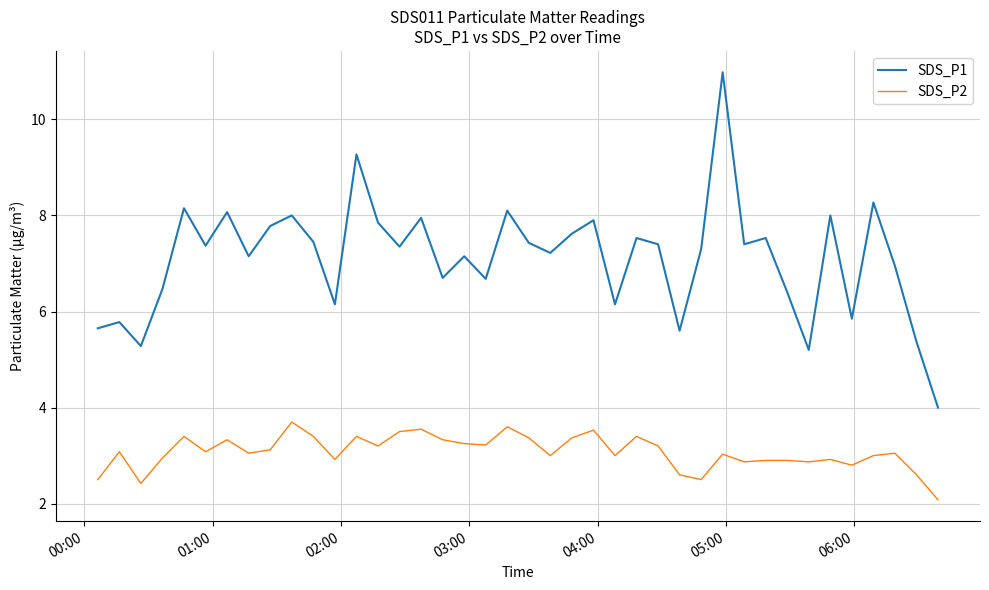

Which series has the widest spread of values?

SDS_P1